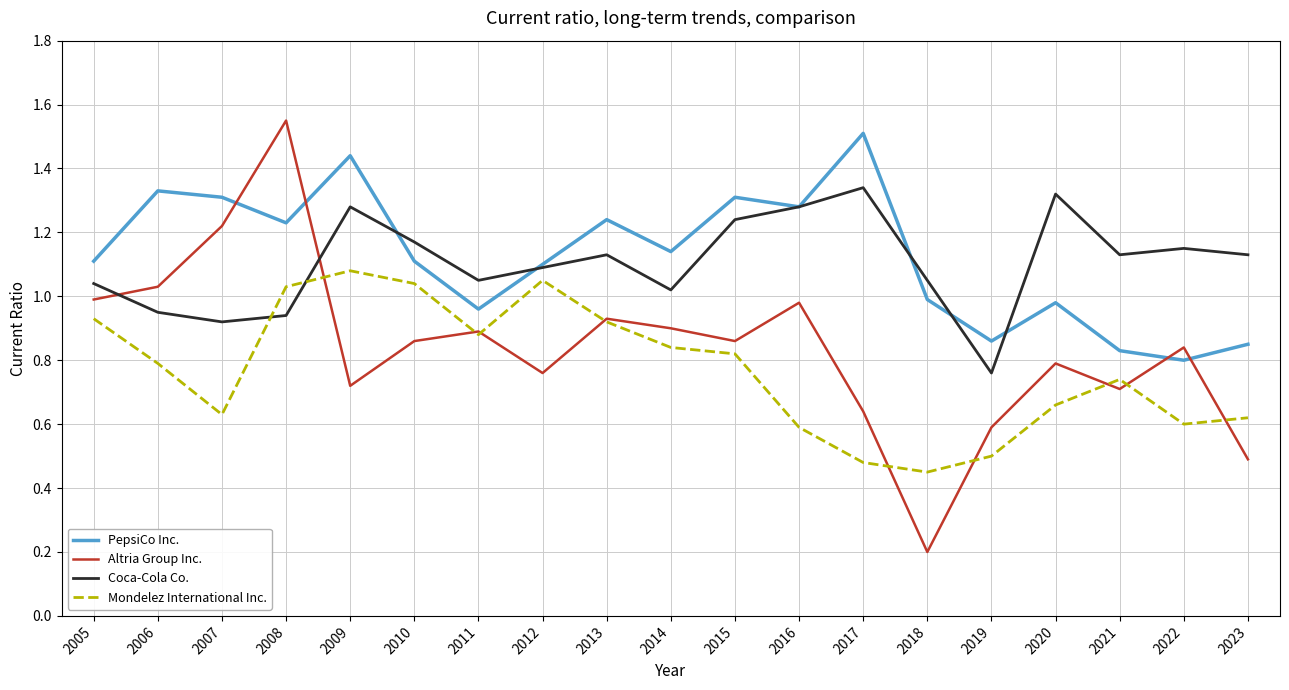

Which label corresponds to the smallest value in the chart?

2018